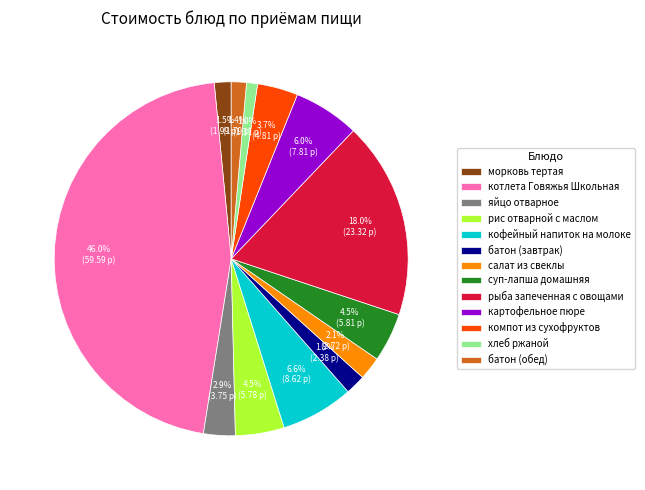

Is the sum of батон (обед) and батон (завтрак) greater than half?

No